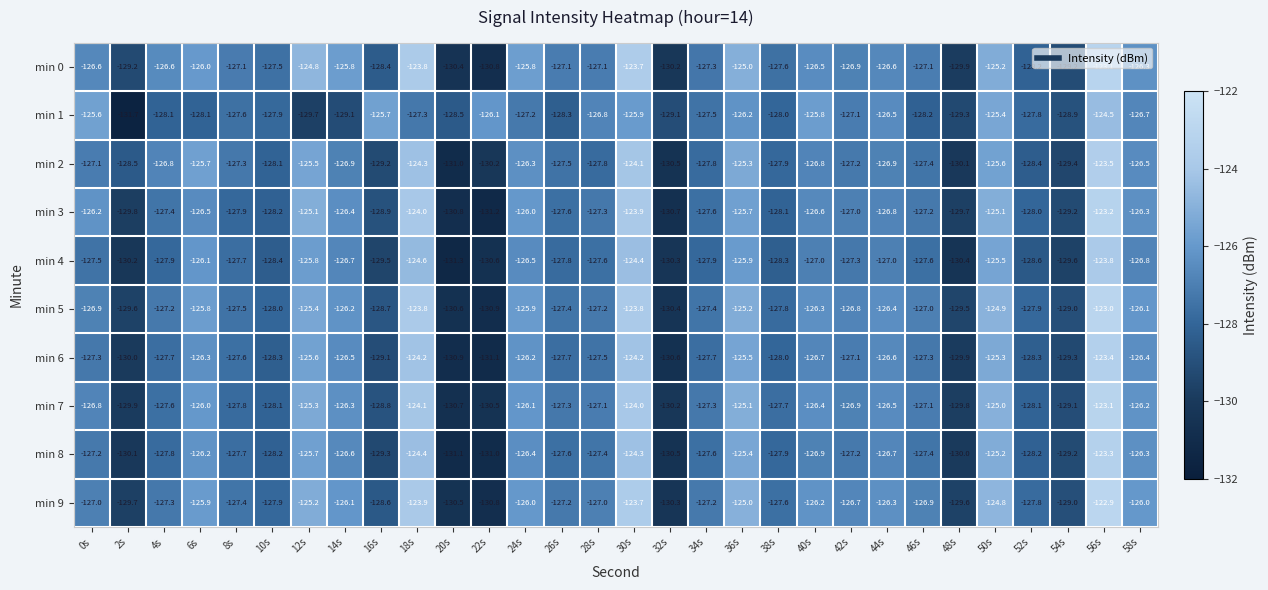

What is the highest value of the min 0 series?

-123.1